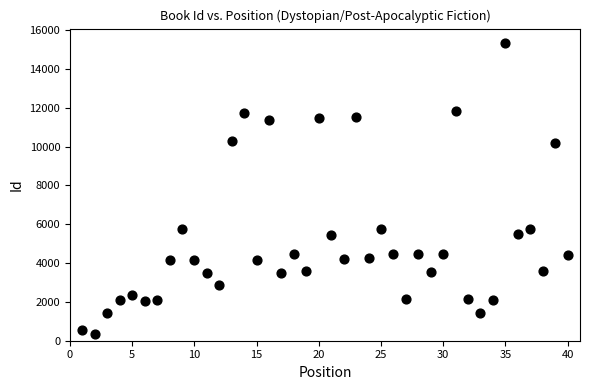

What is the range of Y values (max minus min)?

14966